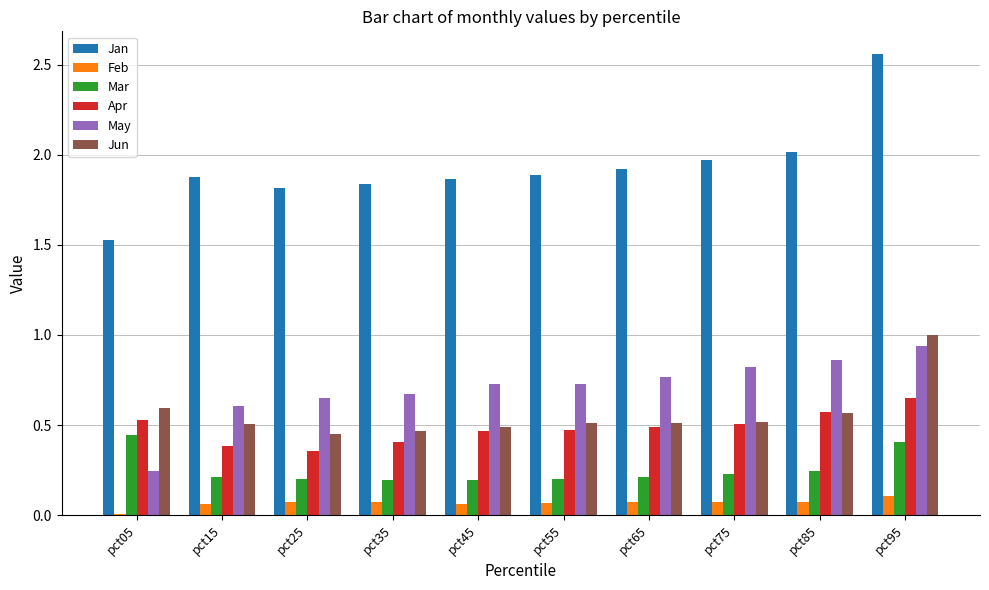

At which category does the chart reach its peak across all series?

pct95